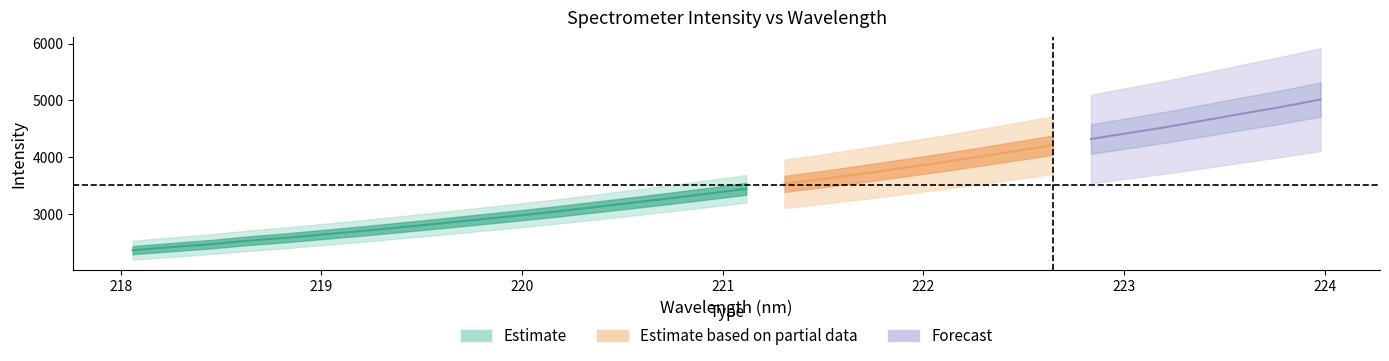

At how many categories does at least one series exceed 3942?

10